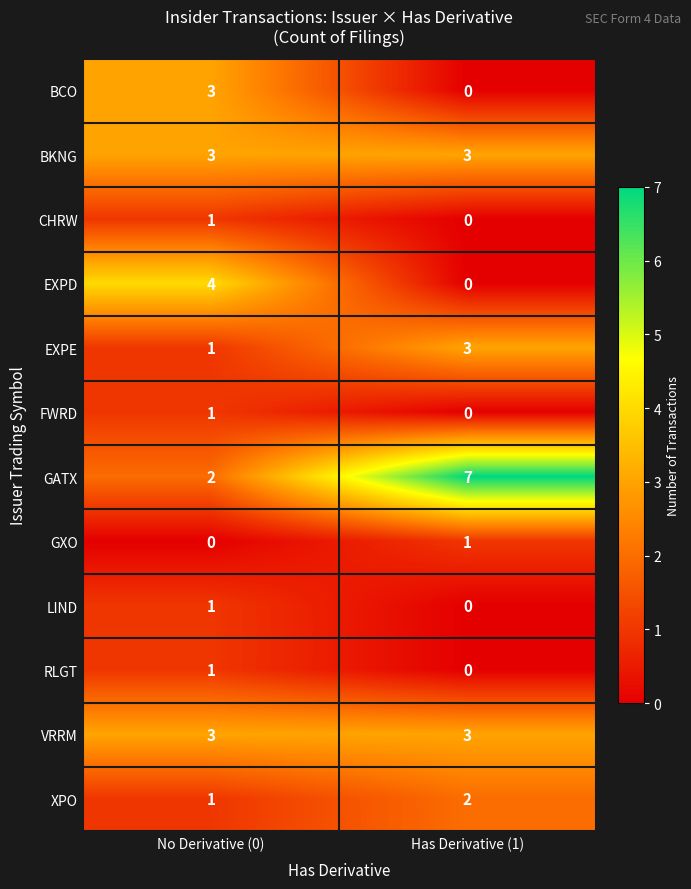

The EXPE series shows 1 at No Derivative (0). True or false?

True